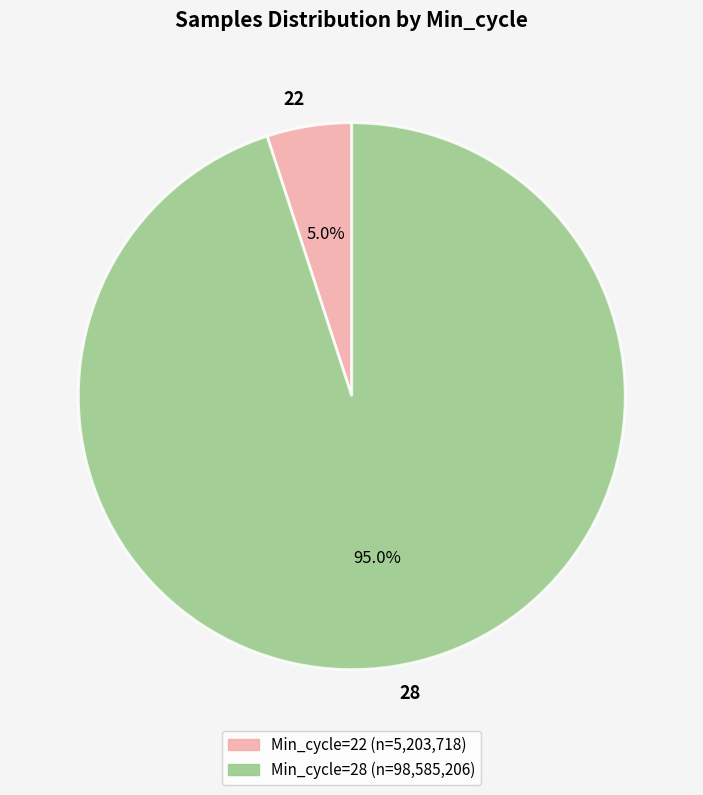

Is the sum of 28 and 22 greater than half?

Yes